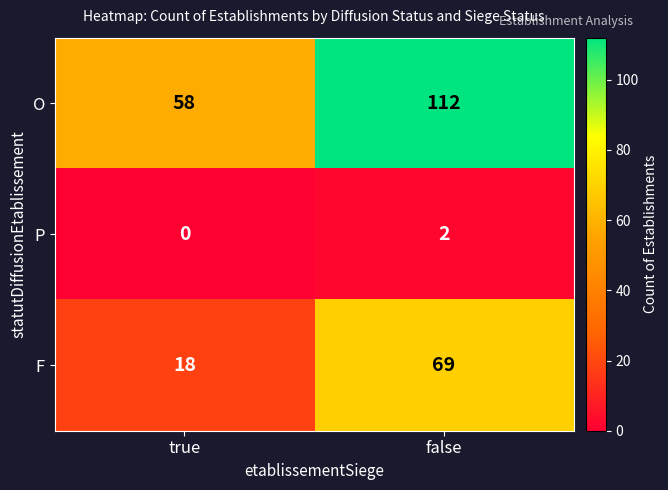

What is the total value across all series at true?

76